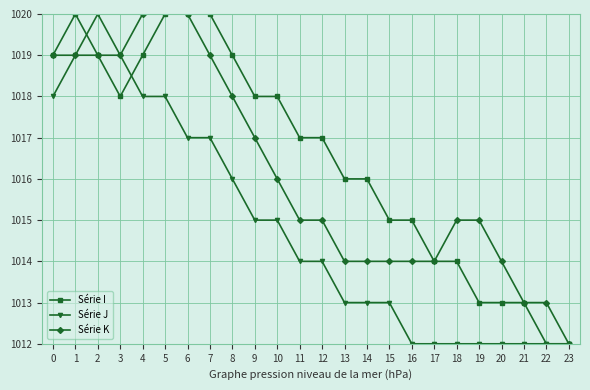

List the labels in order of Série J value, smallest first.

16, 17, 18, 19, 20, 21, 22, 23, 13, 14, 15, 11, 12, 9, 10, 8, 6, 7, 0, 4, 5, 1, 3, 2